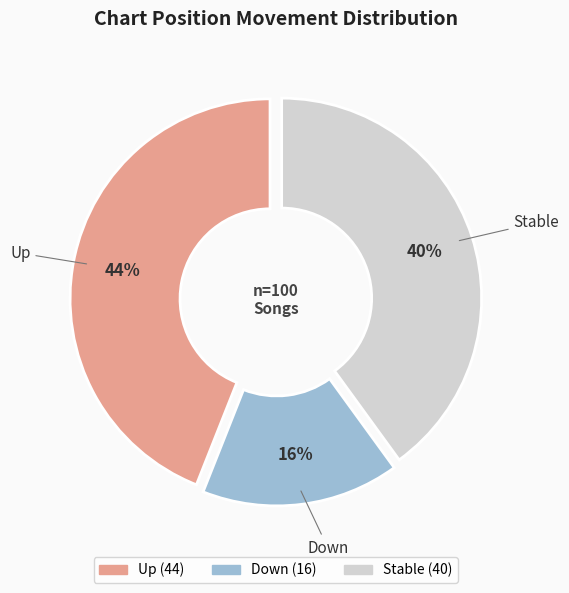

Is there any slice that represents more than half of the pie?

No